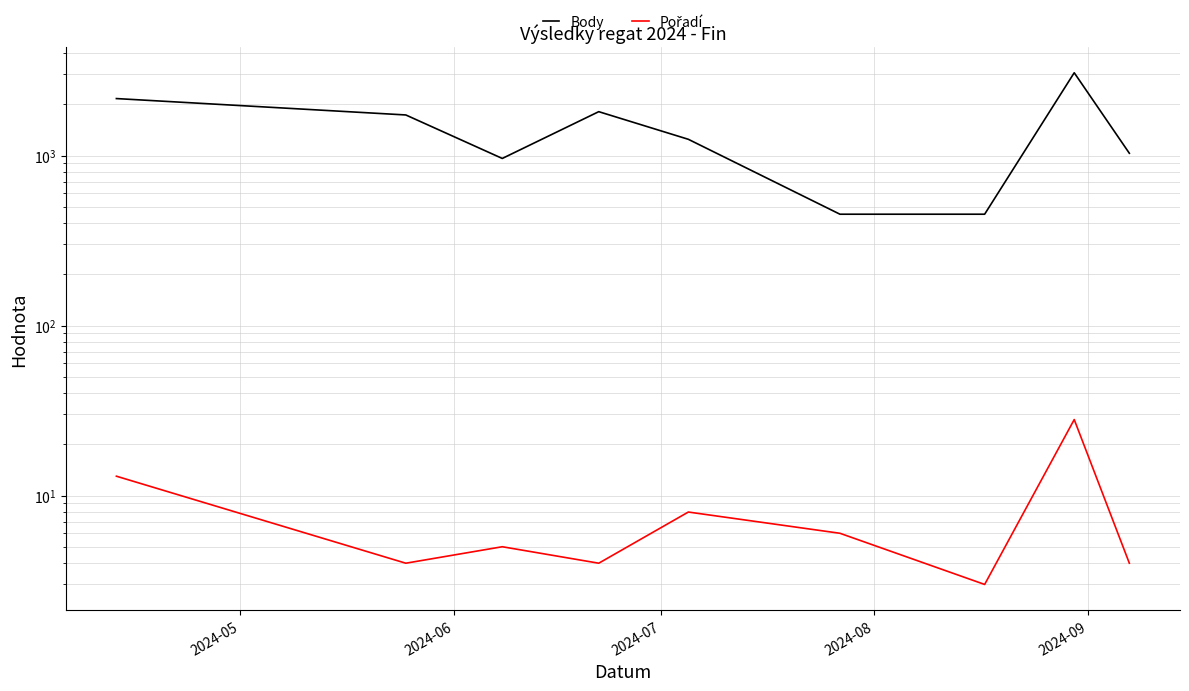

How many data points does each series have?

9